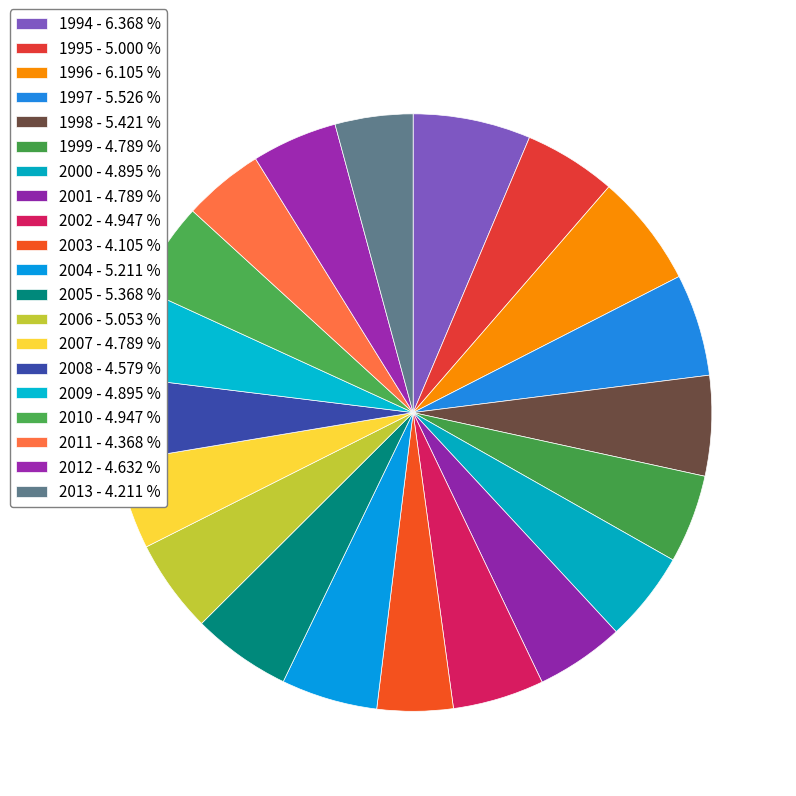

Combined, do 1999 and 1998 account for over 50%?

No